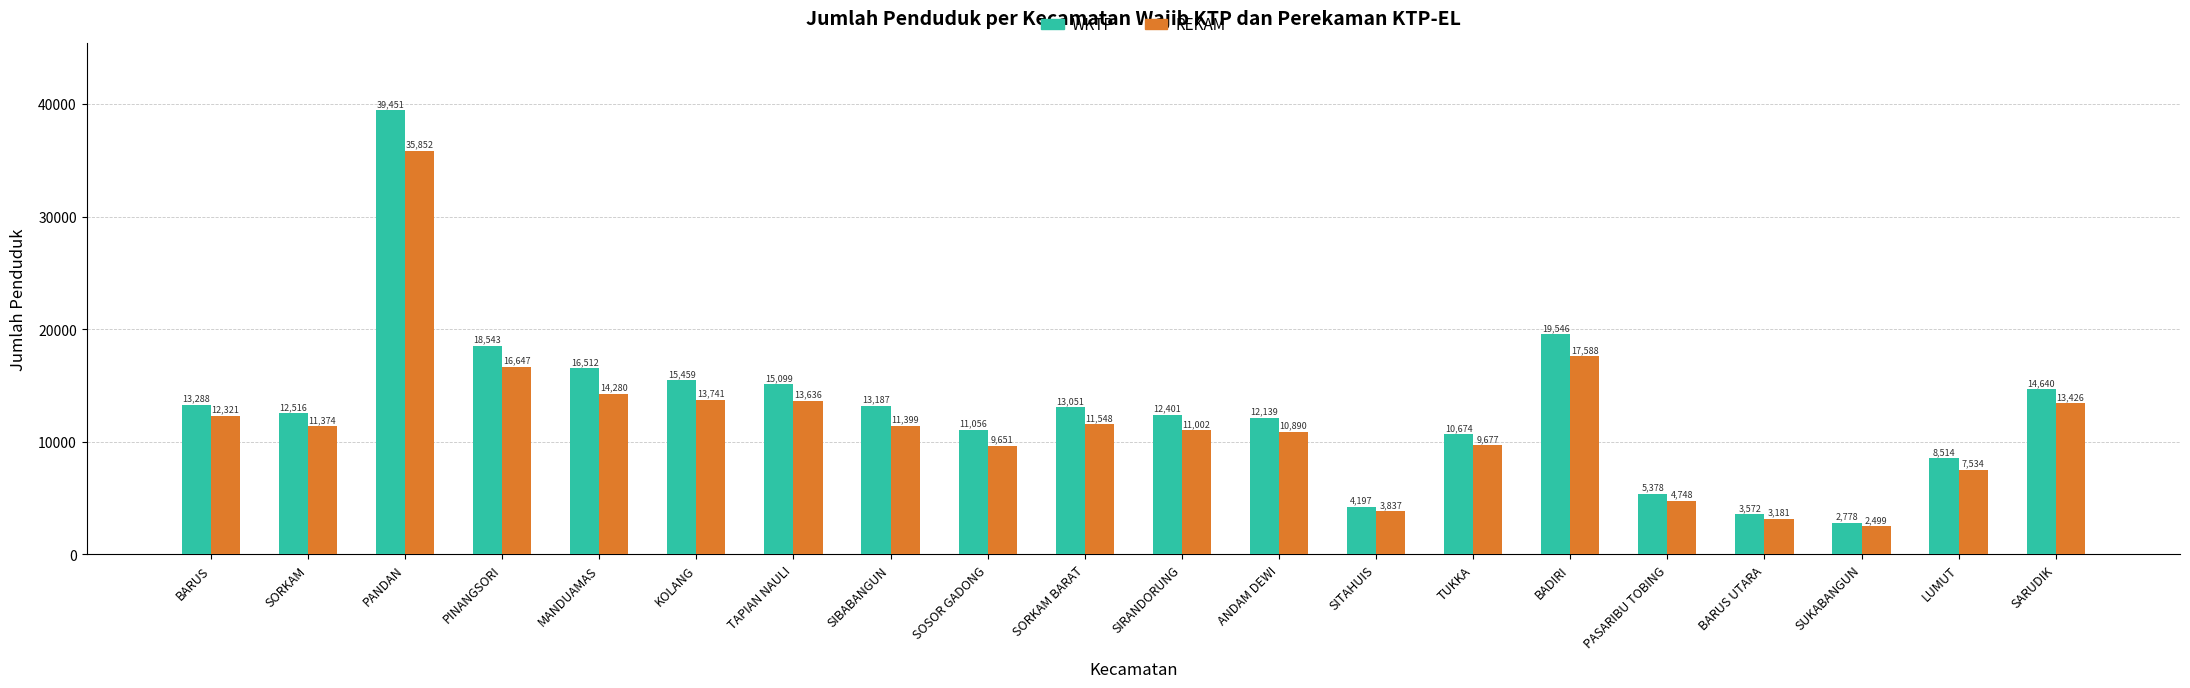

Is it true that REKAM equals 10890 at ANDAM DEWI?

True